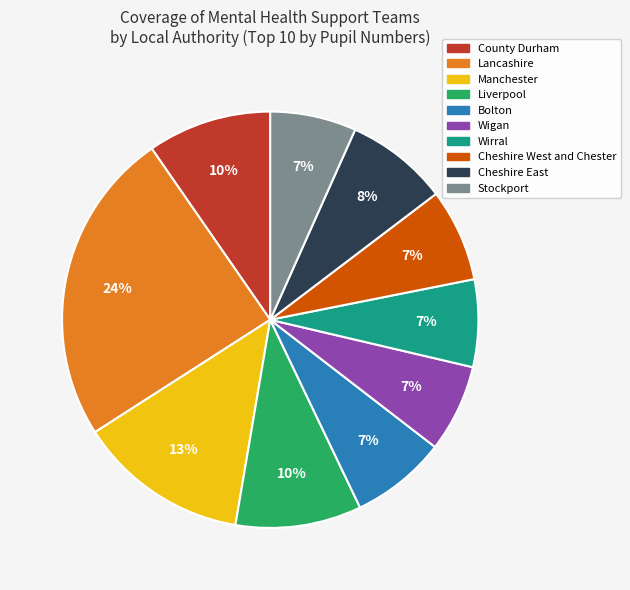

To the nearest percent, what is the combined percentage of Wirral and Lancashire?

31%